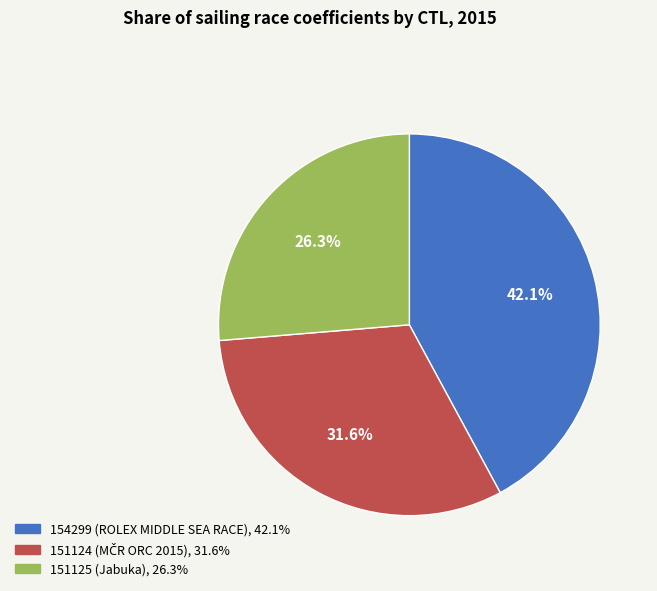

How many segments does this pie chart have?

3